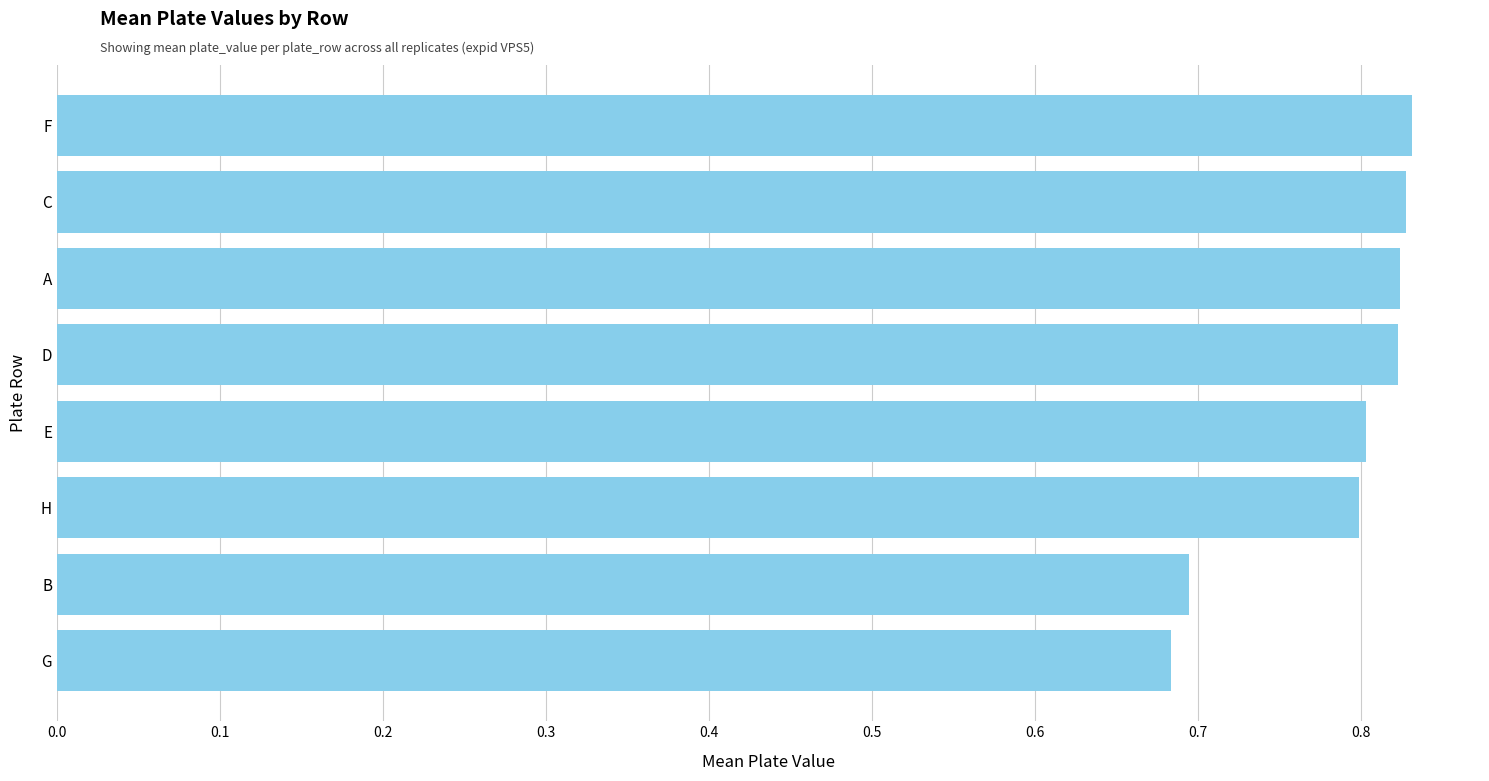

The value at E is 0.8. True or false?

True